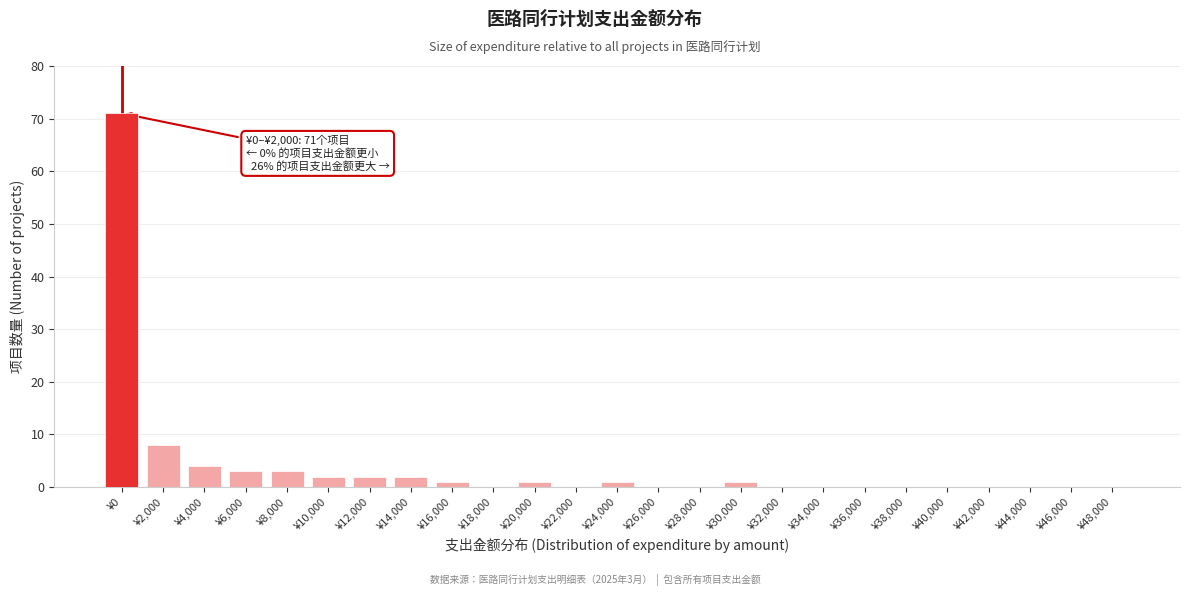

Reading left to right, what are all the values shown in this chart?

¥0=71	¥2,000=8	¥4,000=4	¥6,000=3	¥8,000=3	¥10,000=2	¥12,000=2	¥14,000=2	¥16,000=1	¥18,000=0	¥20,000=1	¥22,000=0	¥24,000=1	¥26,000=0	¥28,000=0	¥30,000=1	¥32,000=0	¥34,000=0	¥36,000=0	¥38,000=0	¥40,000=0	¥42,000=0	¥44,000=0	¥46,000=0	¥48,000=0